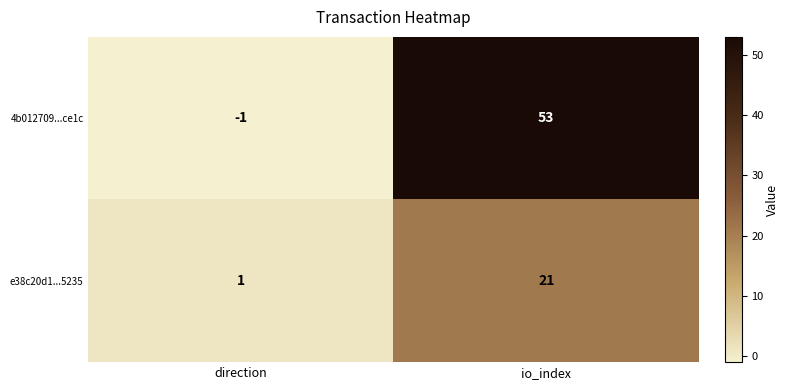

What is the difference between the 4b012709...ce1c values at io_index and direction?

54